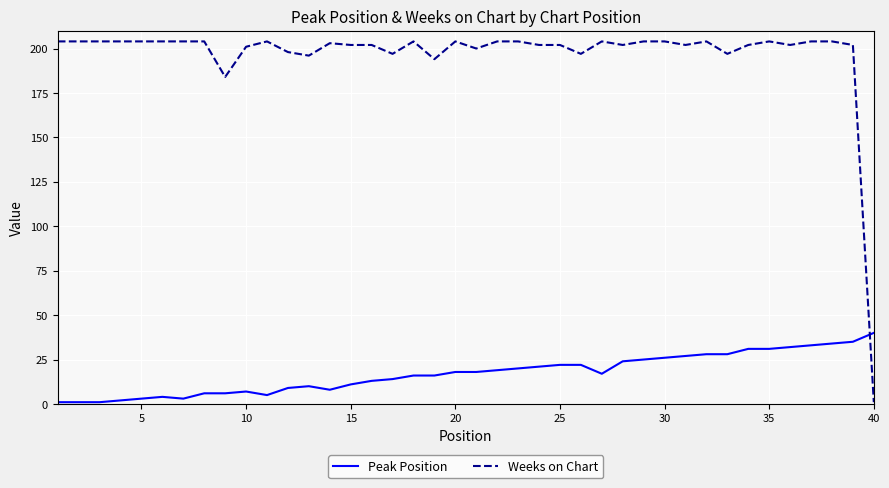

Rank the series by their maximum value, from highest to lowest.

Weeks on Chart, Peak Position